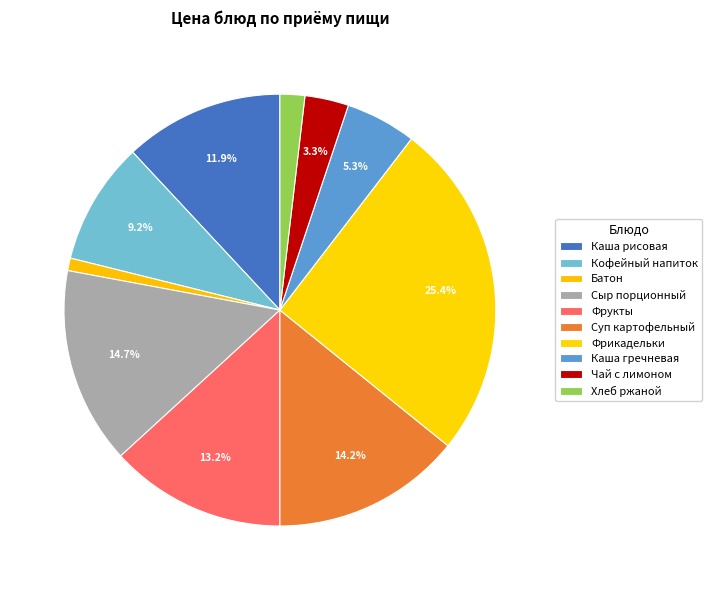

How many segments does this pie chart have?

10